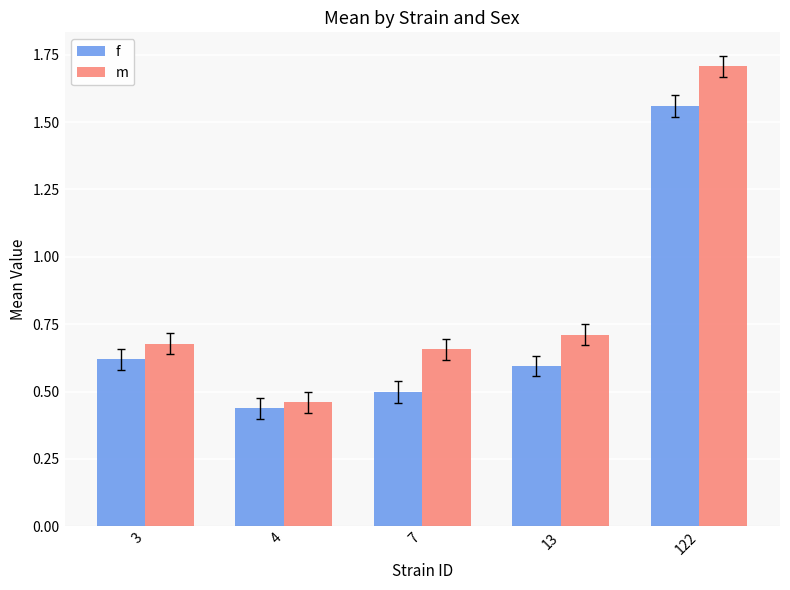

How many groups of bars are there?

5